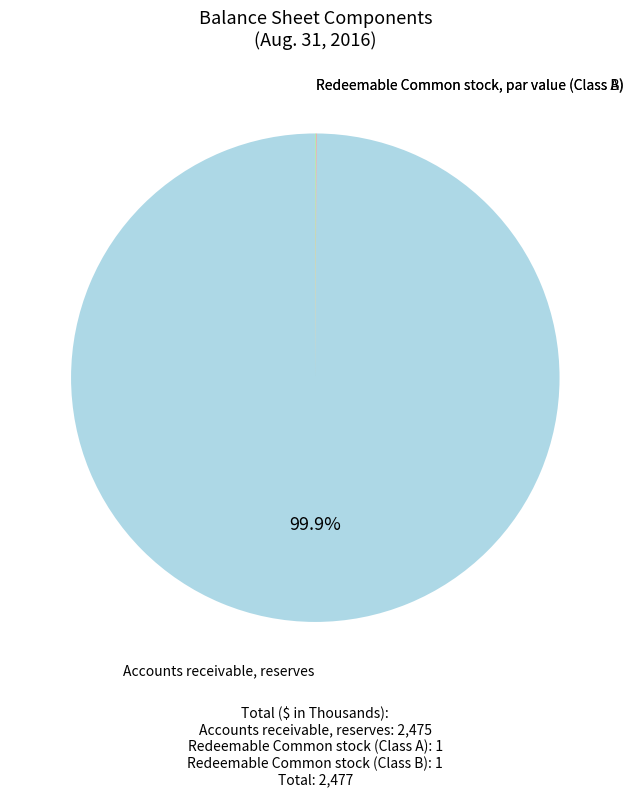

Does any single category account for the majority?

Yes